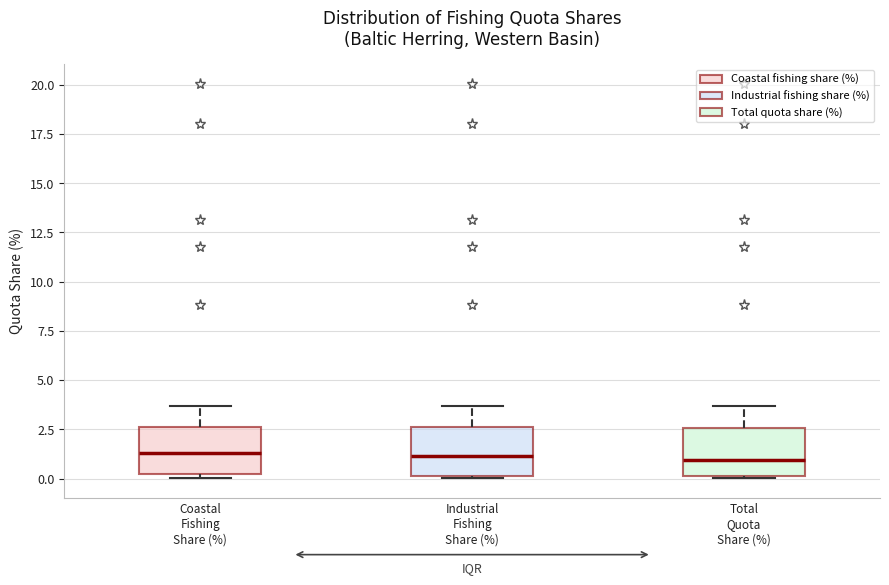

Reading left to right, transcribe this box plot: for each box, give where its median line is, the range the box spans, and where its two whiskers end, as read against the y-axis. The values are not printed on the chart, so give them approximately, as read against the axis.

Coastal Fishing Share (%): median 1.5, box 0.0 to 2.5, whiskers 0.0 (just below the box's lower edge) to 3.5
Industrial Fishing Share (%): median 1.0, box 0.0 to 2.5, whiskers 0.0 to 3.5
Total Quota Share (%): median 1.0, box 0.0 to 2.5, whiskers 0.0 to 3.5